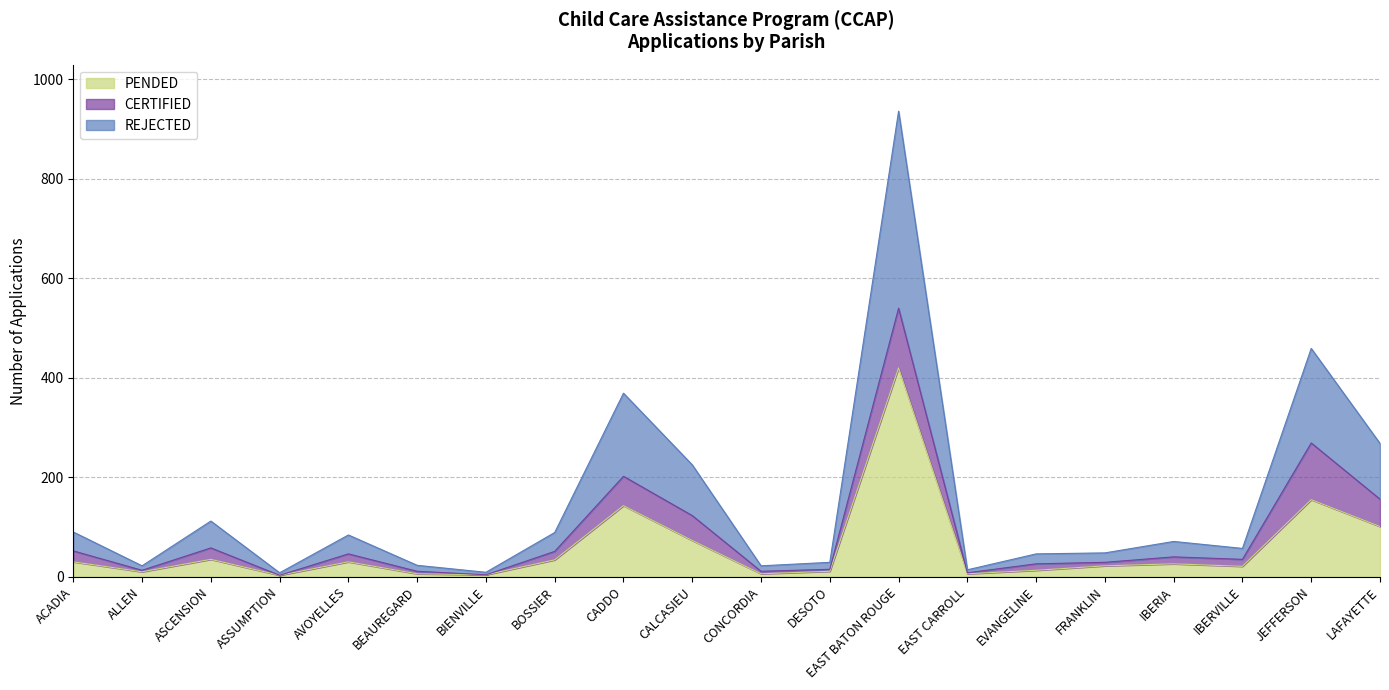

What is the label of the 8th point from the right?

EAST BATON ROUGE